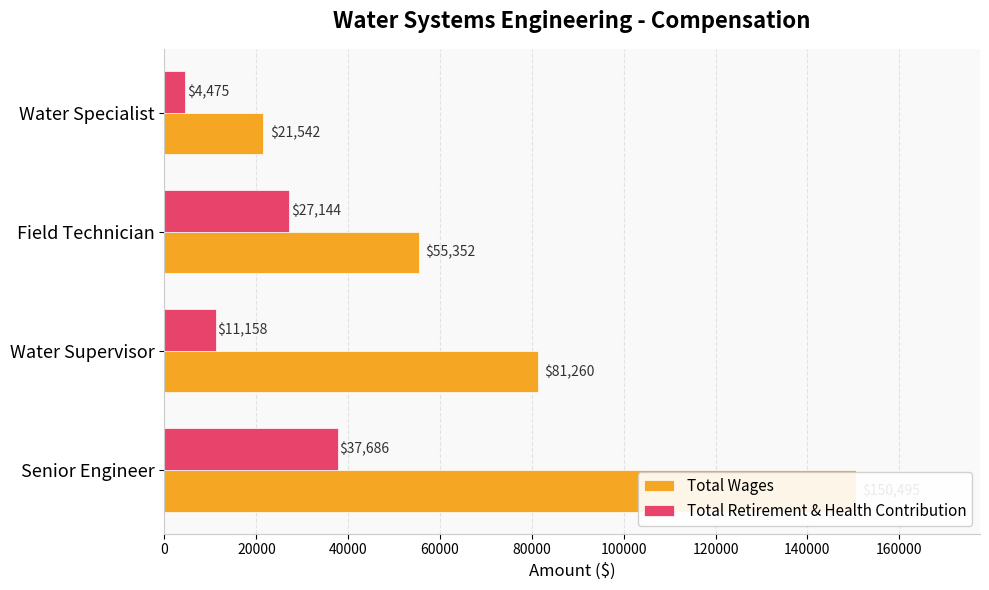

Is it true that Total Wages equals 150495 at 0?

True